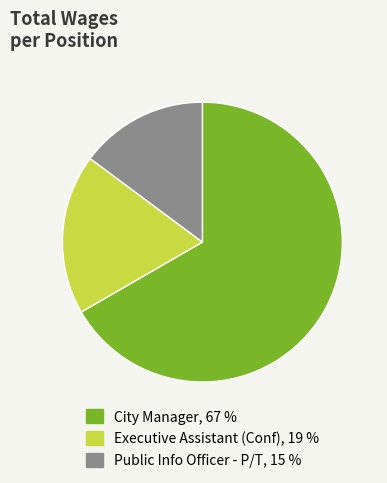

Approximately how many times larger is the value at Executive Assistant (Conf) compared to City Manager?

0.3